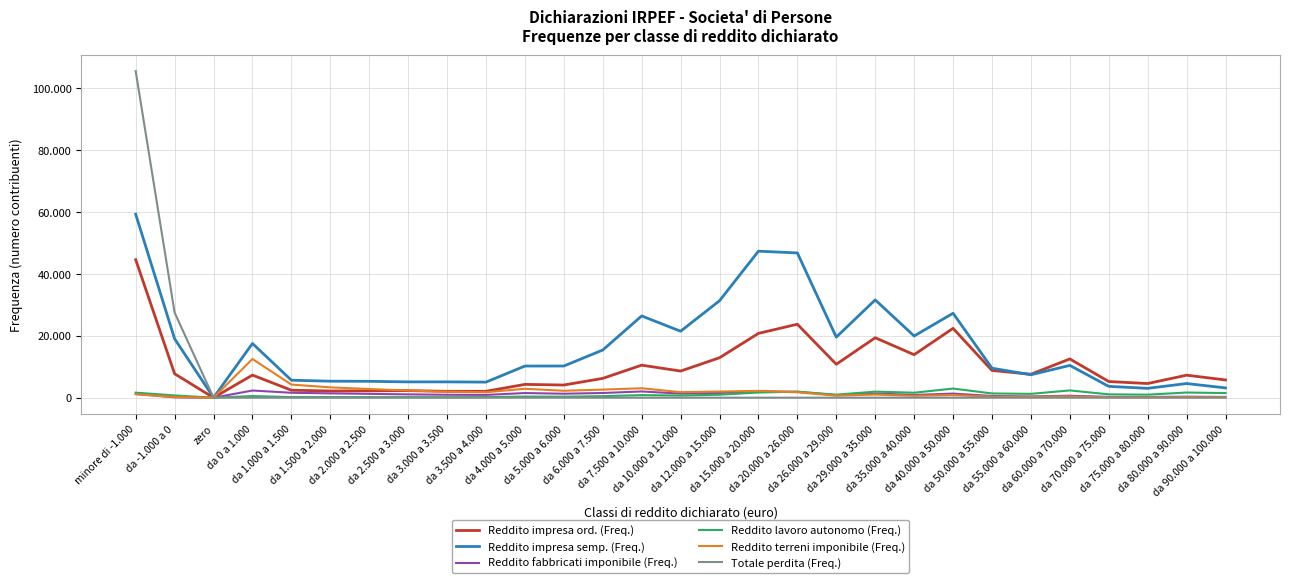

What position from the left is da 29.000 a 35.000?

20